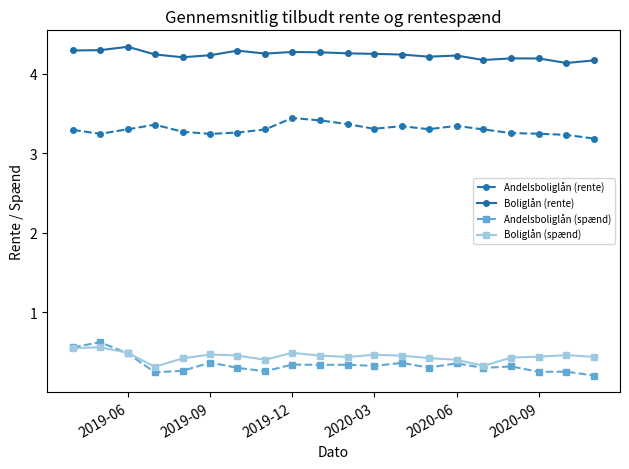

What is the maximum value for Andelsboliglån (rente)?

3.4